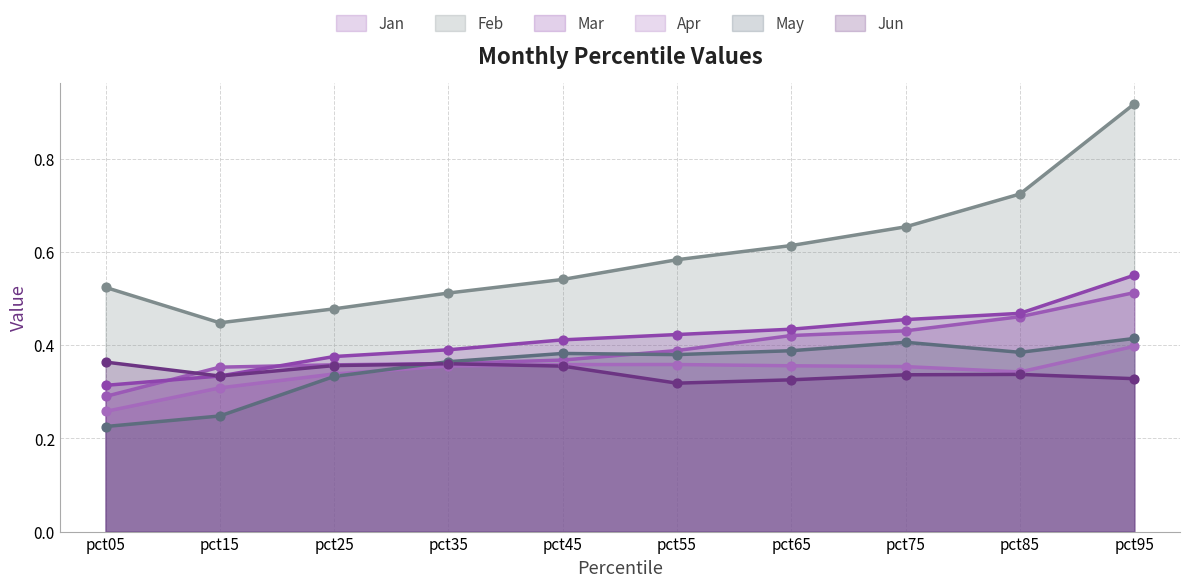

Which series reaches the maximum Y coordinate?

Feb